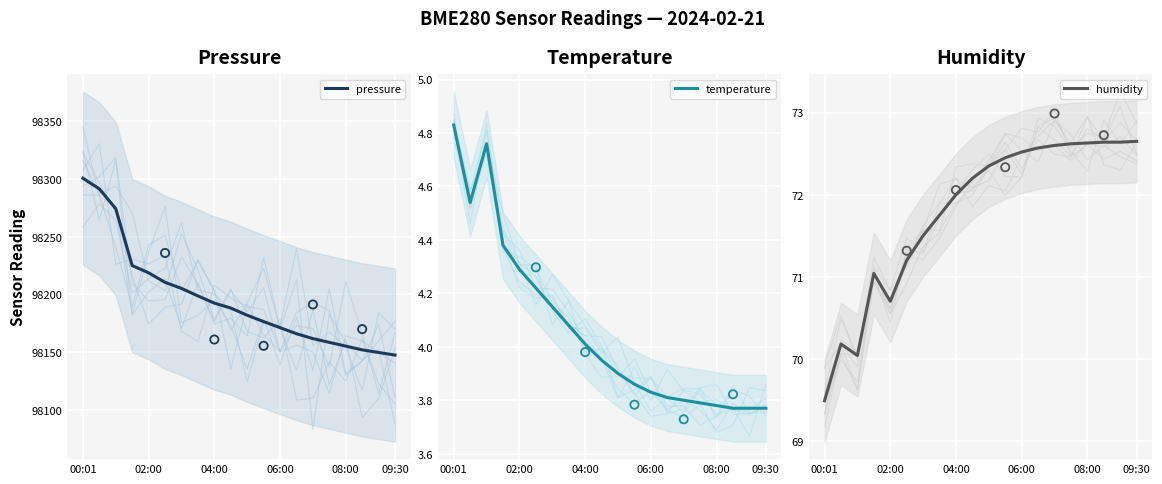

Which category has the highest value in the pressure series?

00:01